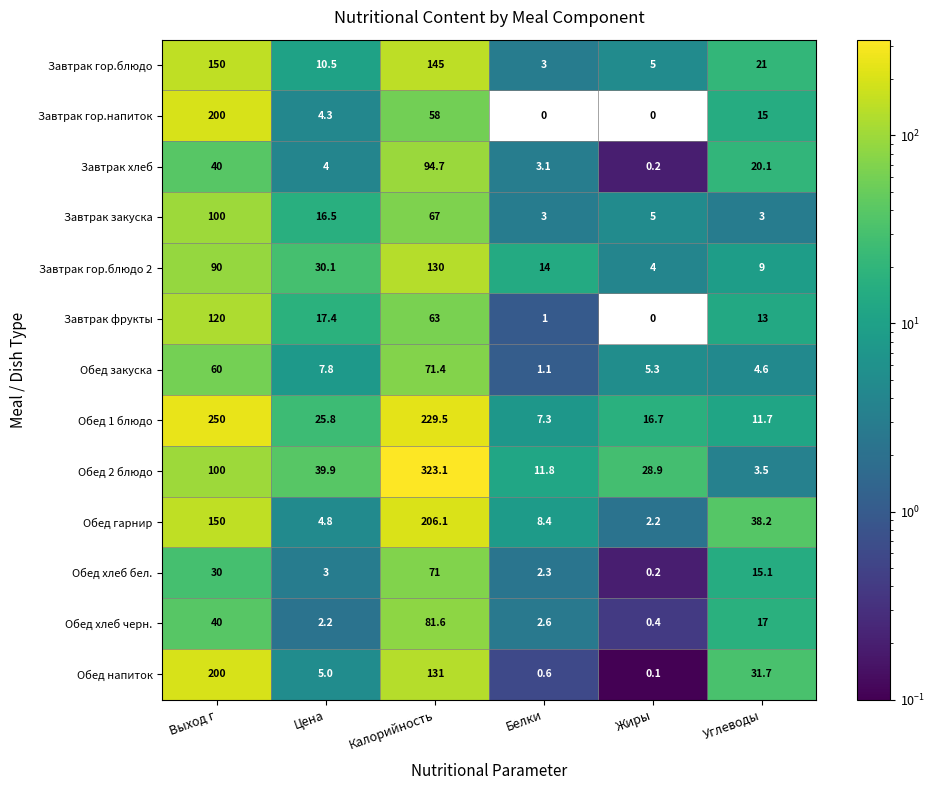

Where does the Обед закуска series first go above 7?

Выход г